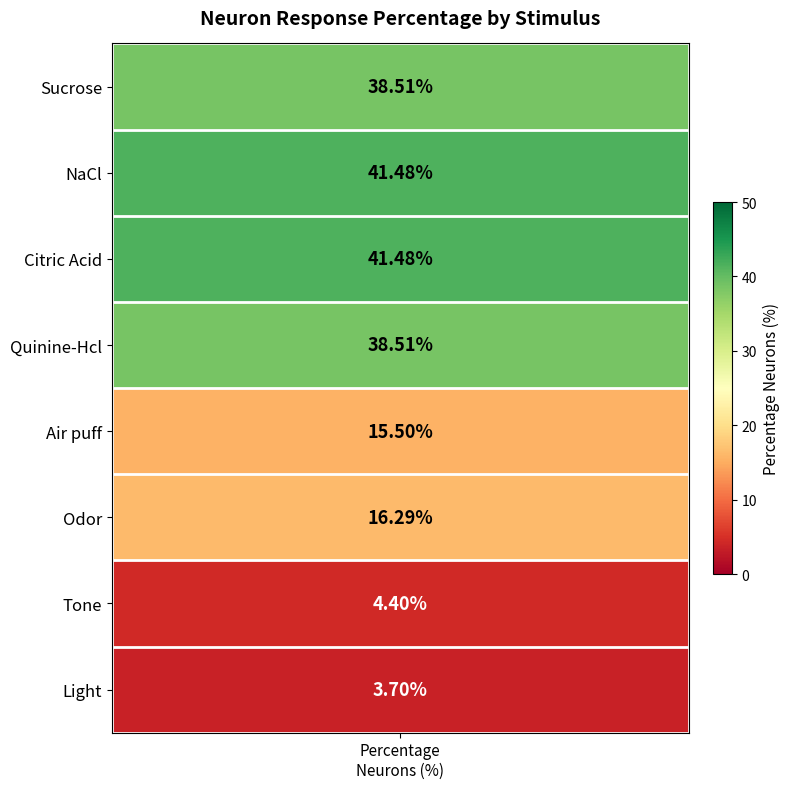

Reading left to right, list all the values displayed in this chart.

38.5	41.5	41.5	38.5	15.5	16.3	4.4	3.7